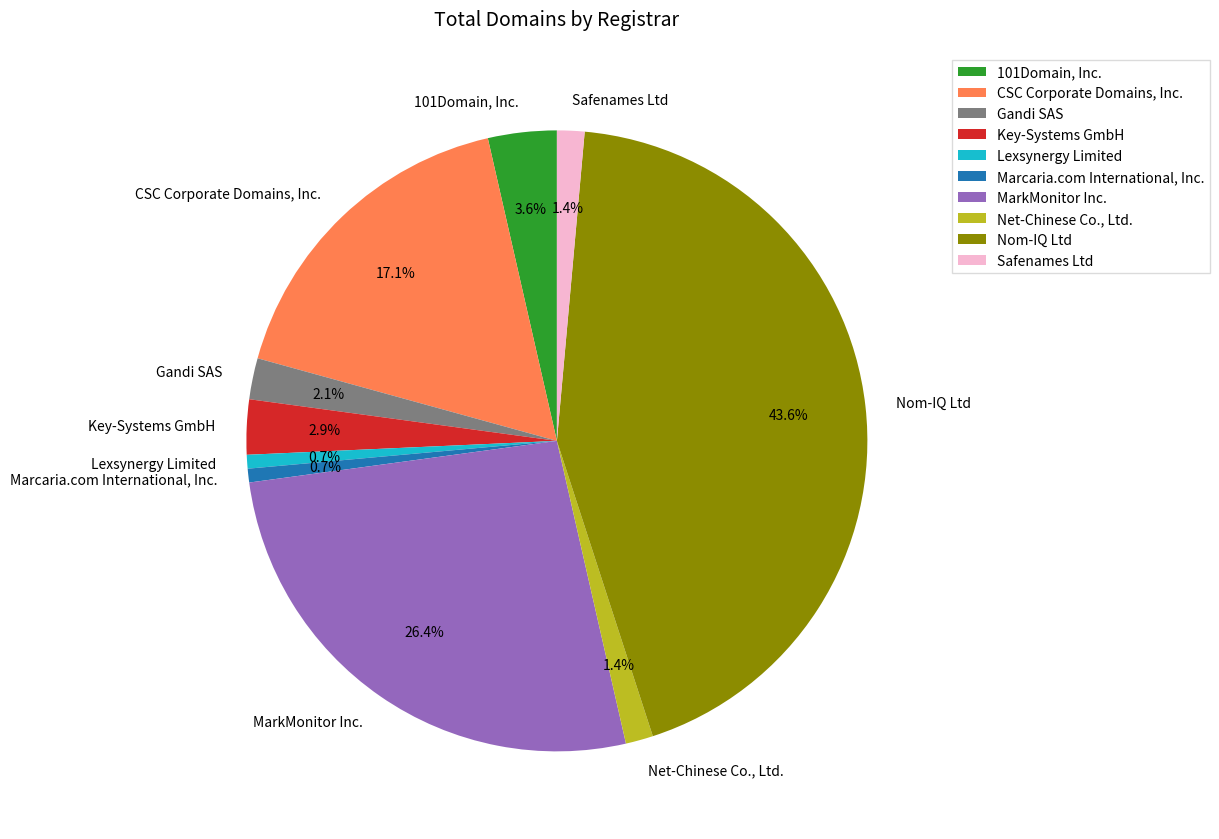

Count the number of slices in the pie.

10